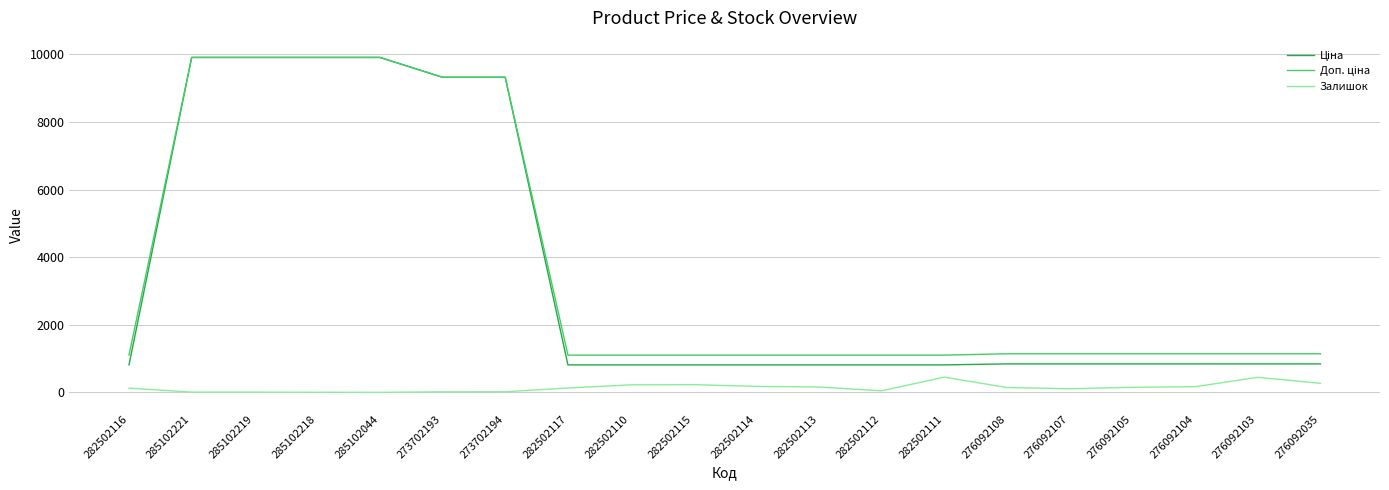

What is the spread (max minus min) of values at 276092035?

874.1